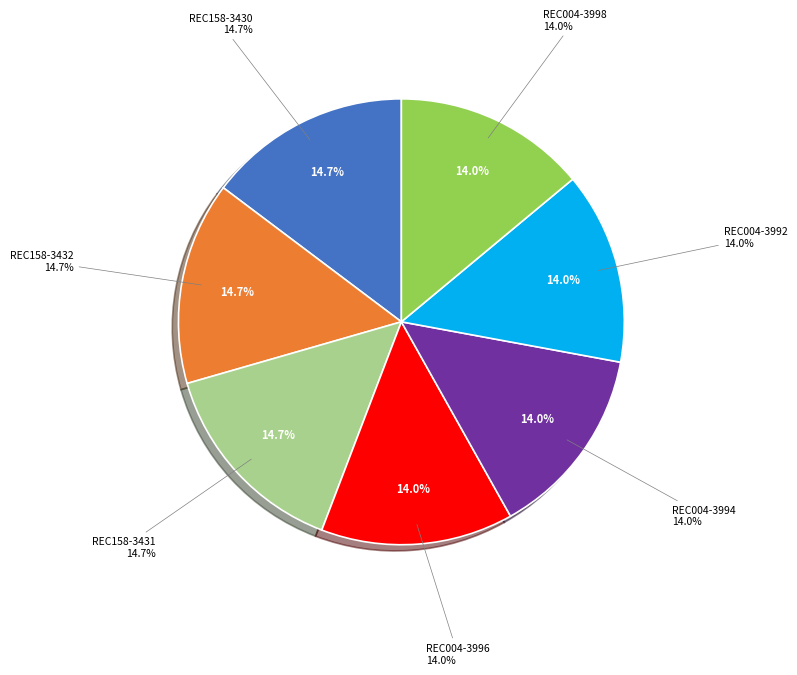

Count the number of slices in the pie.

7